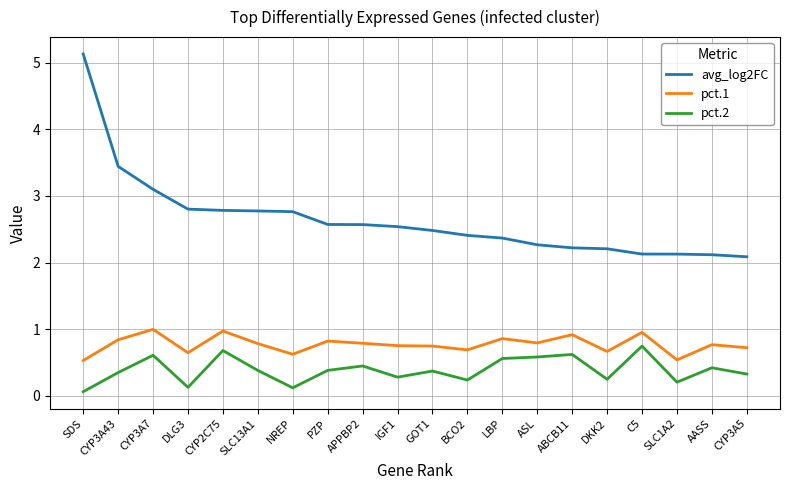

What position from the left is ABCB11?

15